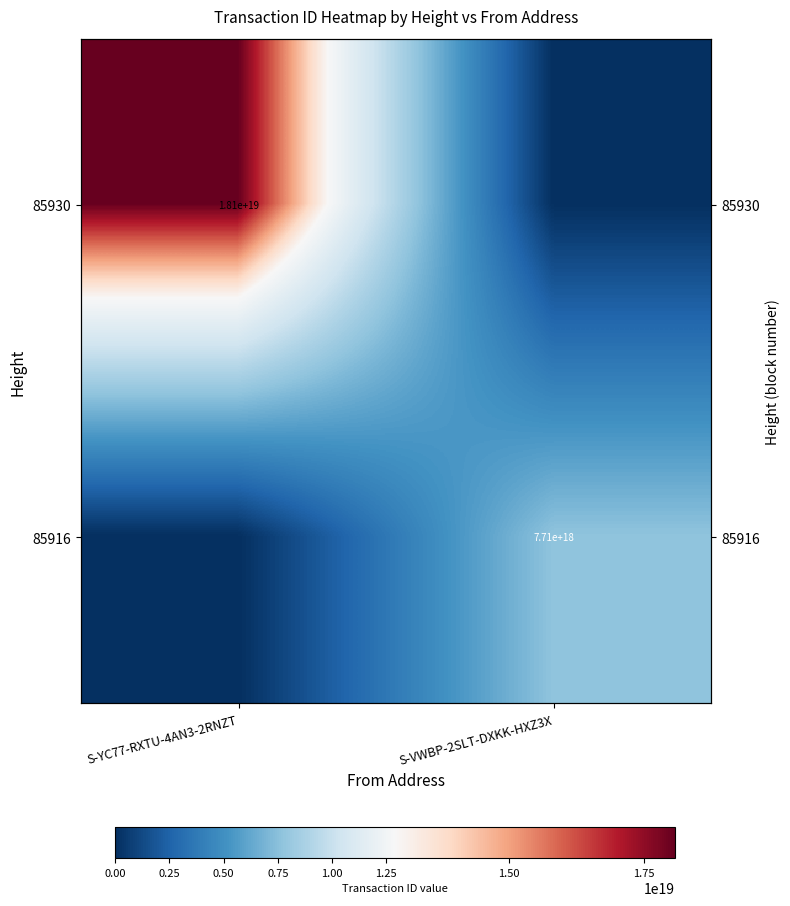

At which category is the sum across all series the highest?

S-YC77-RXTU-4AN3-2RNZT